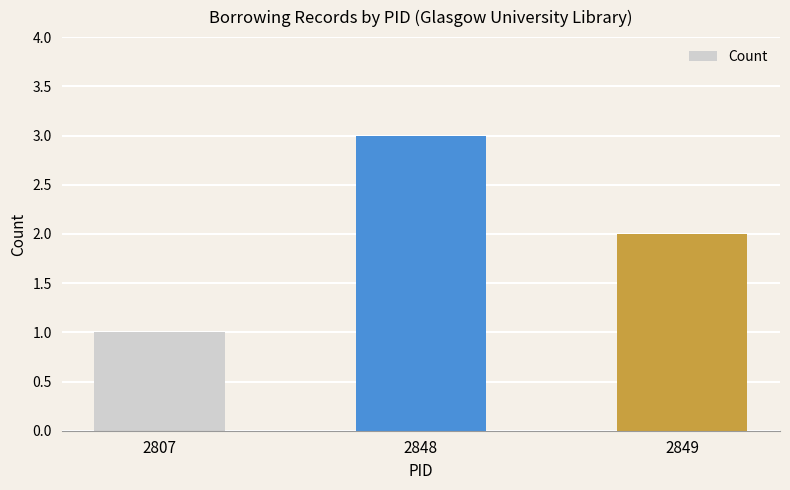

Is it true that the value at 2807 is 0?

False